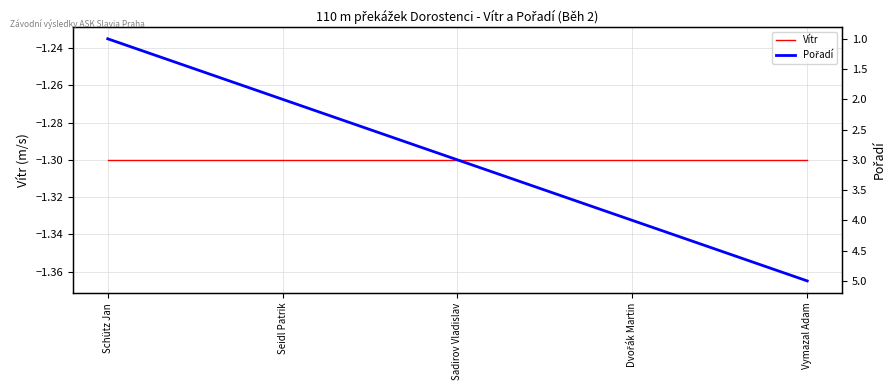

True or false: Vítr and Pořadí cross at least once.

False